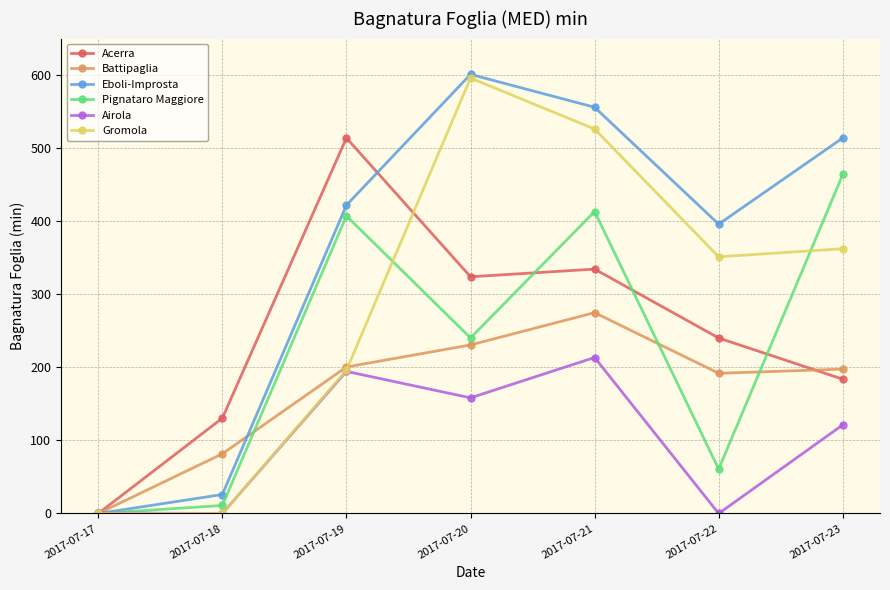

How many data points in Gromola are less than 351?

3